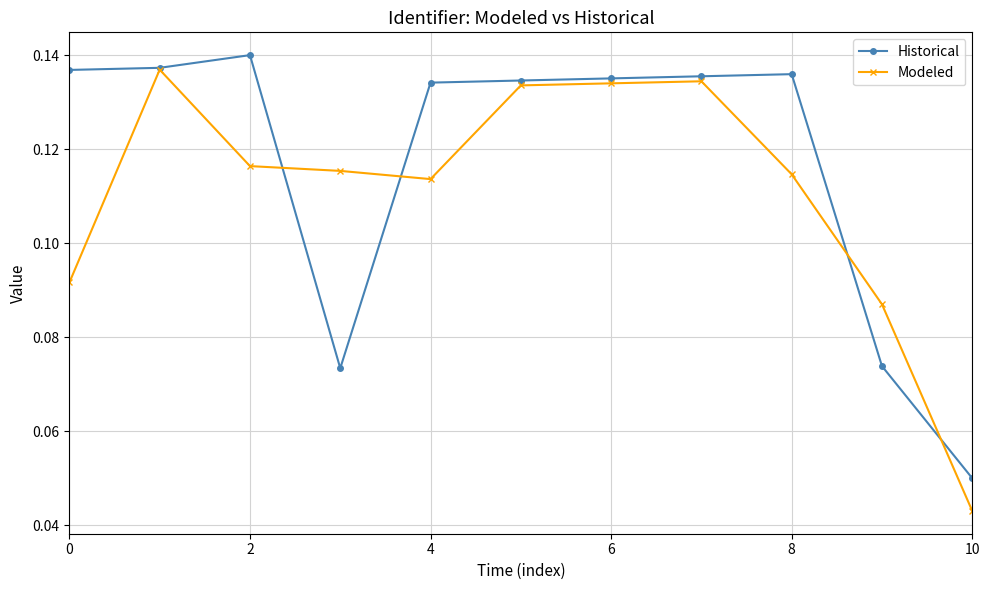

How many Modeled values are between 0 and 1?

11